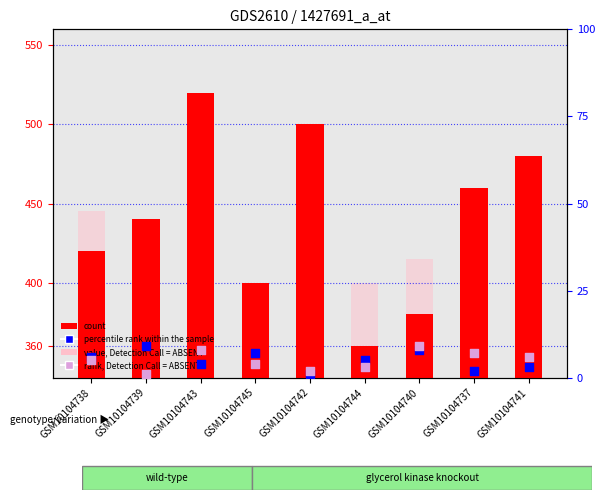

Which series contains the lowest Y value?

percentile rank within the sample